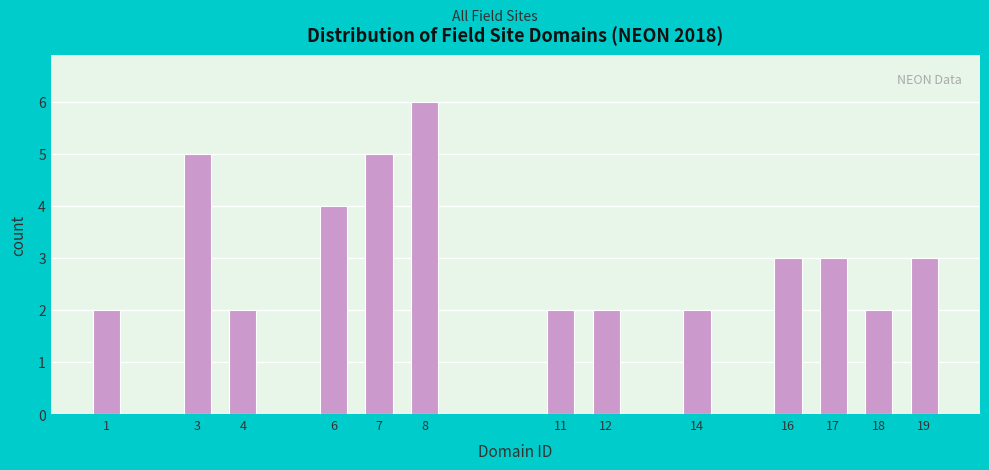

Reading right to left, list all the values displayed in this chart.

3	2	3	3	2	2	2	6	5	4	2	5	2